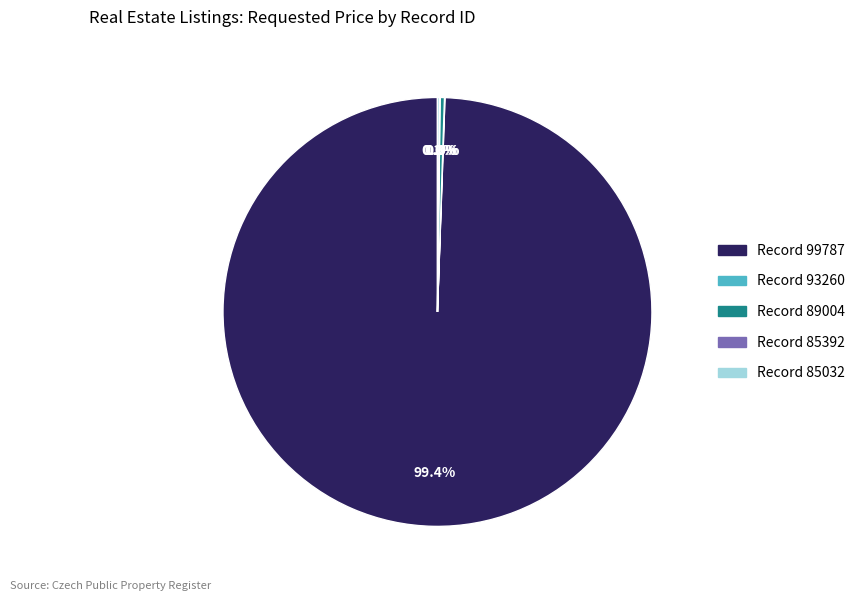

Does any single category account for the majority?

Yes